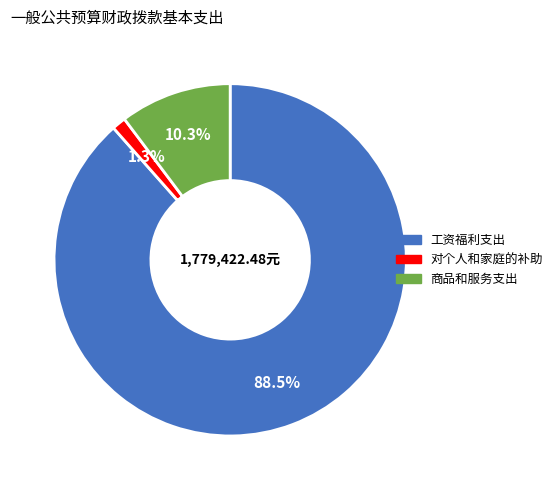

Which has a higher value, 工资福利支出 or 对个人和家庭的补助?

工资福利支出